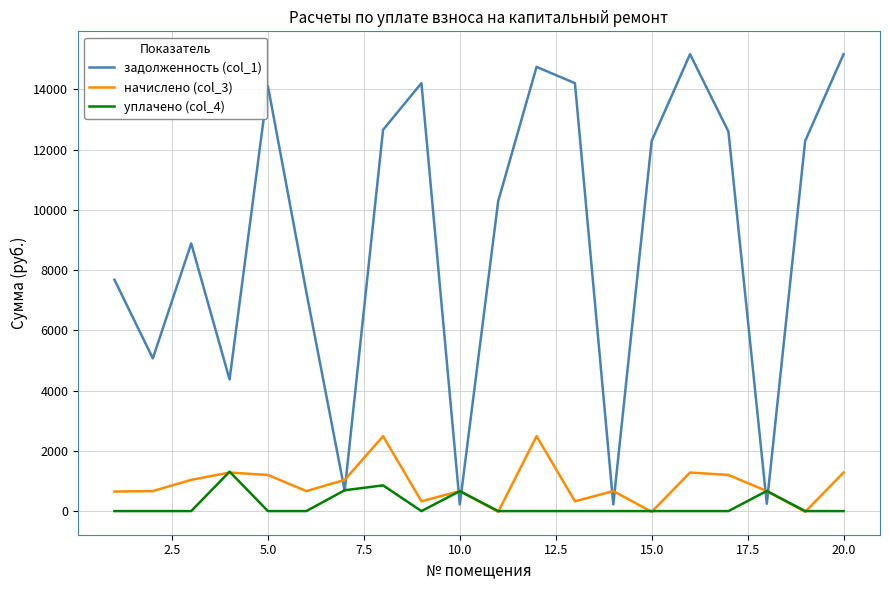

Which series has the widest spread of values?

задолженность (col_1)